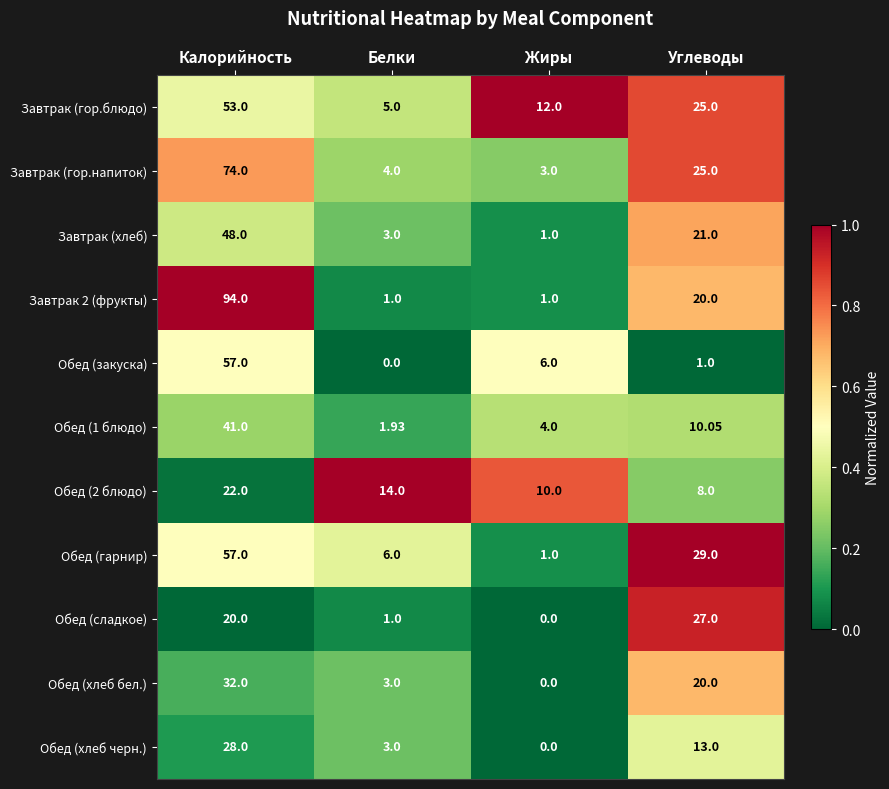

What is the total value across all series at Калорийность?

526.0